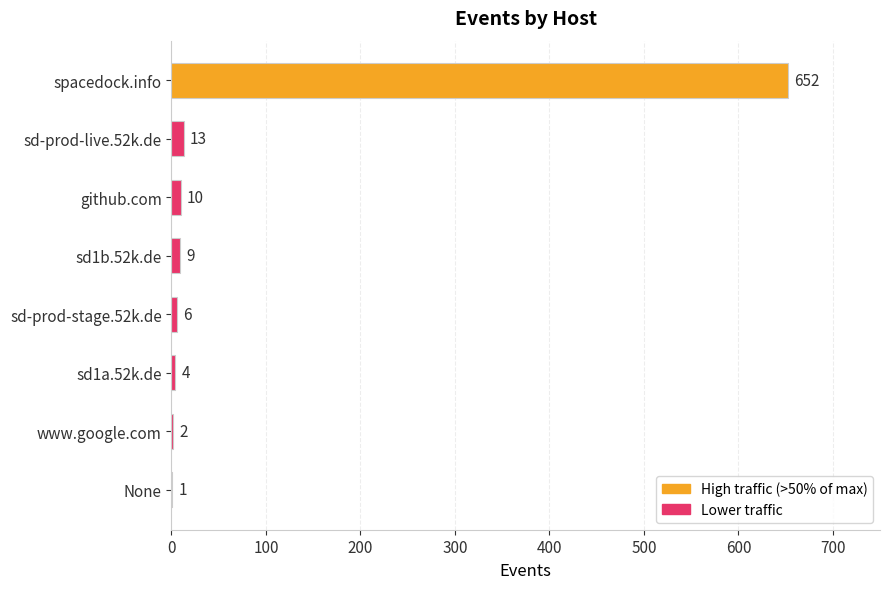

What is the ratio of the value at sd-prod-live.52k.de to the value at None?

13.0